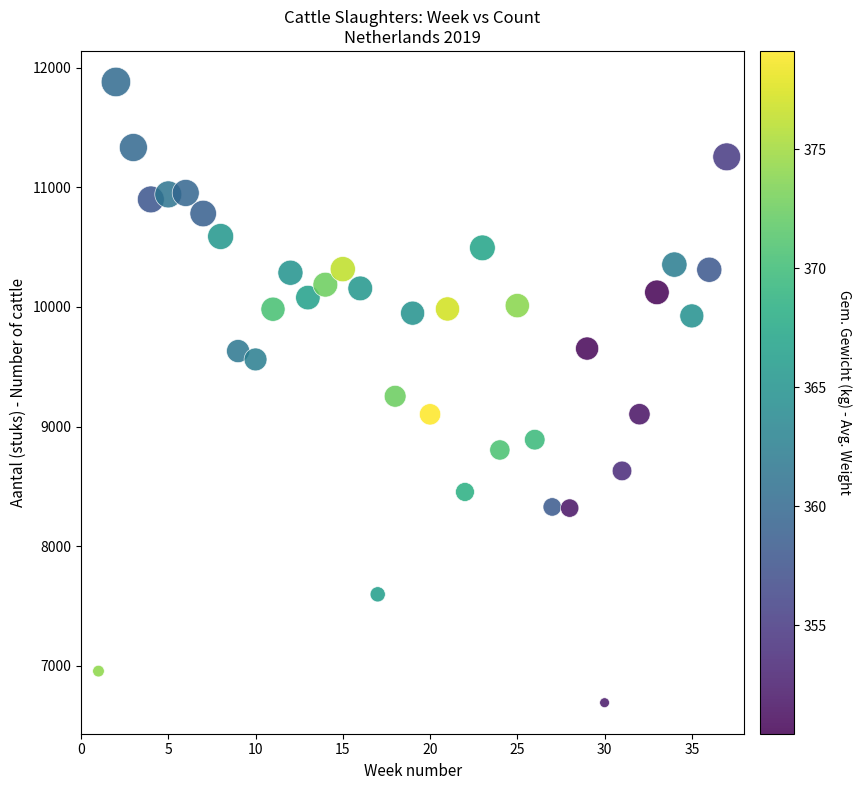

What is the range of Y values (max minus min)?

5190.0